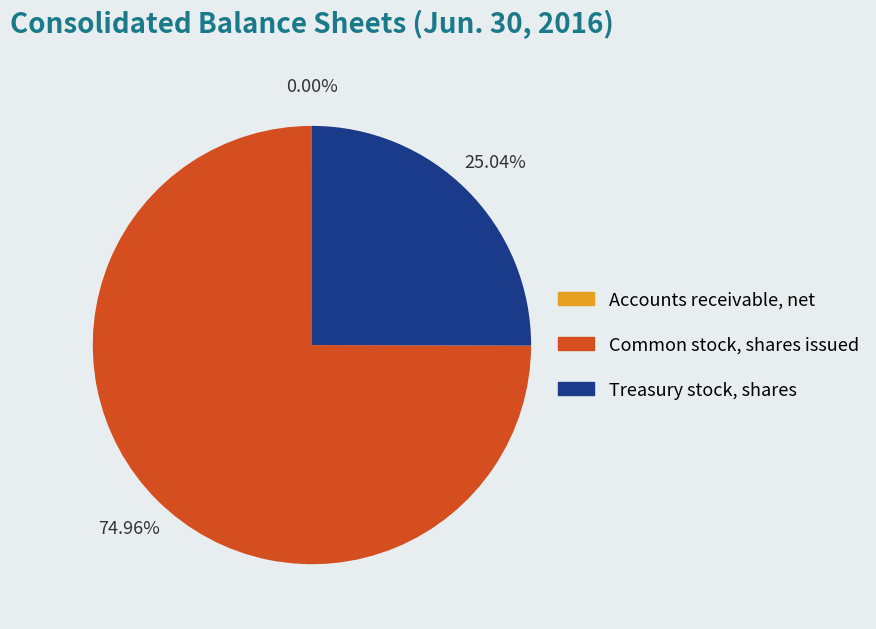

Which category has the biggest portion of the pie?

Common stock, shares issued